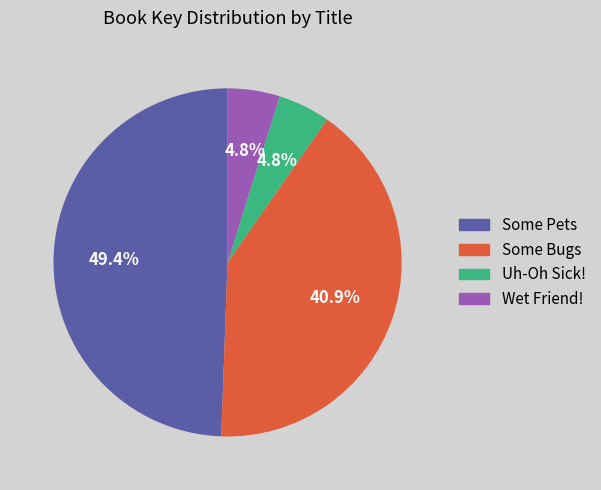

What portion of the pie excludes Some Bugs?

59.1%